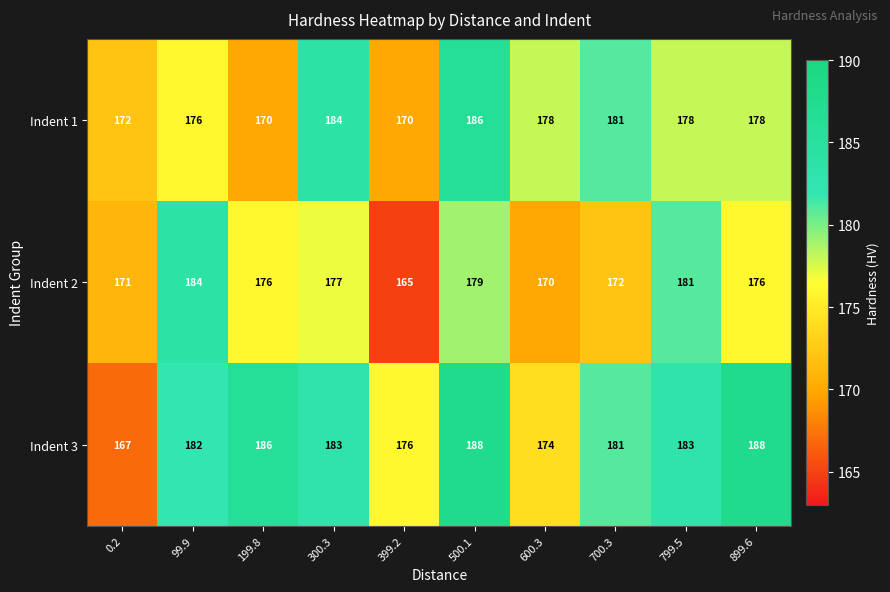

At which label does Indent 1 first exceed 178?

300.3